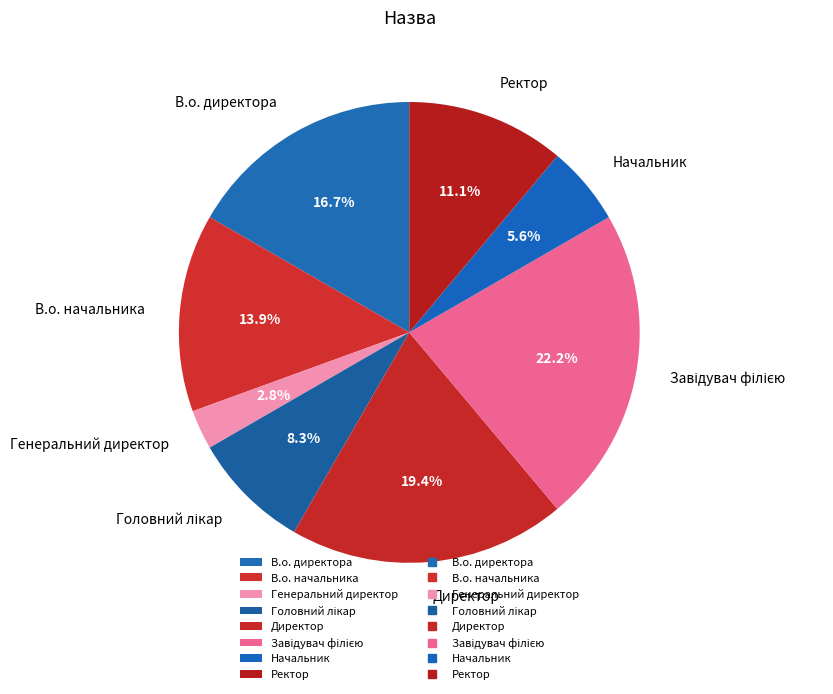

Between В.о. директора and Директор, which is larger?

Директор